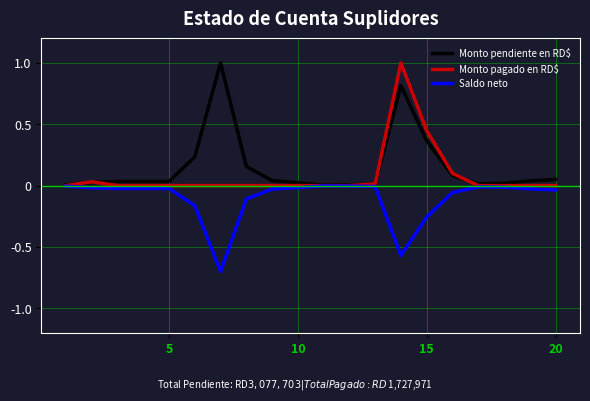

What is the greatest value displayed?

1.0